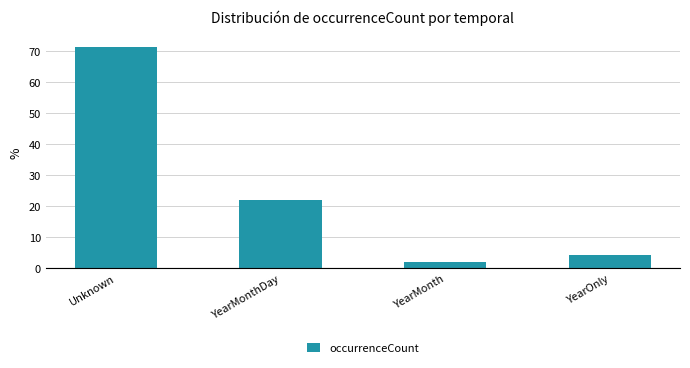

Reading left to right, list all the values displayed in this chart.

71.6	22.1	2.0	4.4